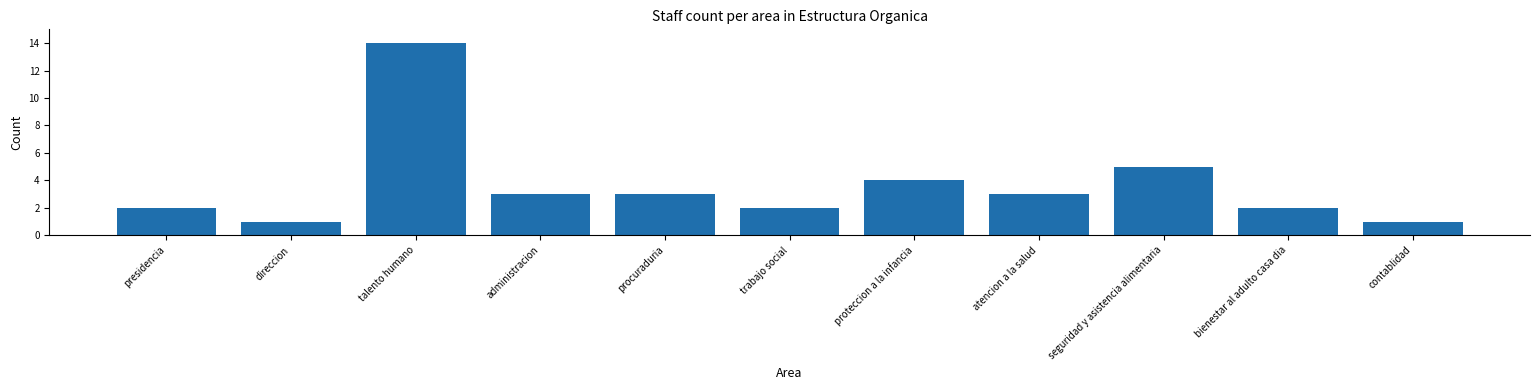

Reading left to right, list all the values displayed in this chart.

presidencia=2	direccion=1	talento humano=14	administracion=3	procuraduria=3	trabajo social=2	proteccion a la infancia=4	atencion a la salud=3	seguridad y asistencia alimentaria=5	bienestar al adulto casa dia=2	contablidad=1